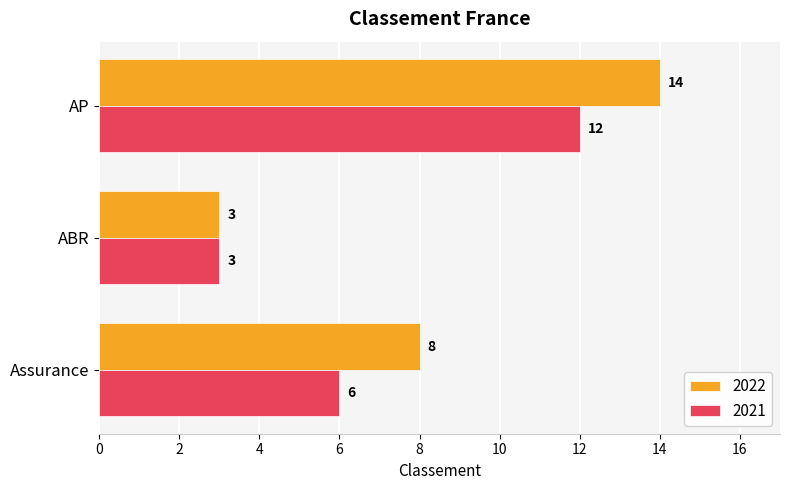

What is the lowest value of the 2021 series?

3